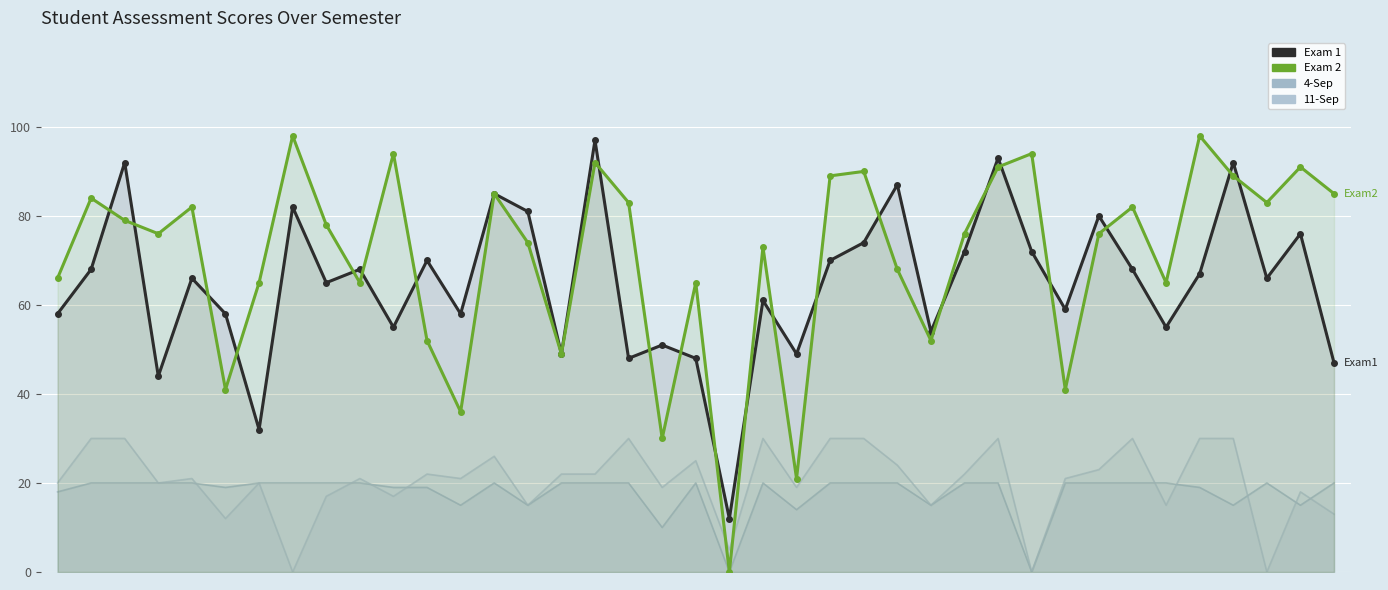

Rank the categories by Exam2 value from highest to lowest.

7, 34, 10, 29, 16, 28, 37, 24, 23, 35, 13, 38, 1, 17, 36, 4, 32, 2, 8, 3, 27, 31, 14, 21, 25, 0, 6, 9, 19, 33, 11, 26, 15, 5, 30, 12, 18, 22, 20